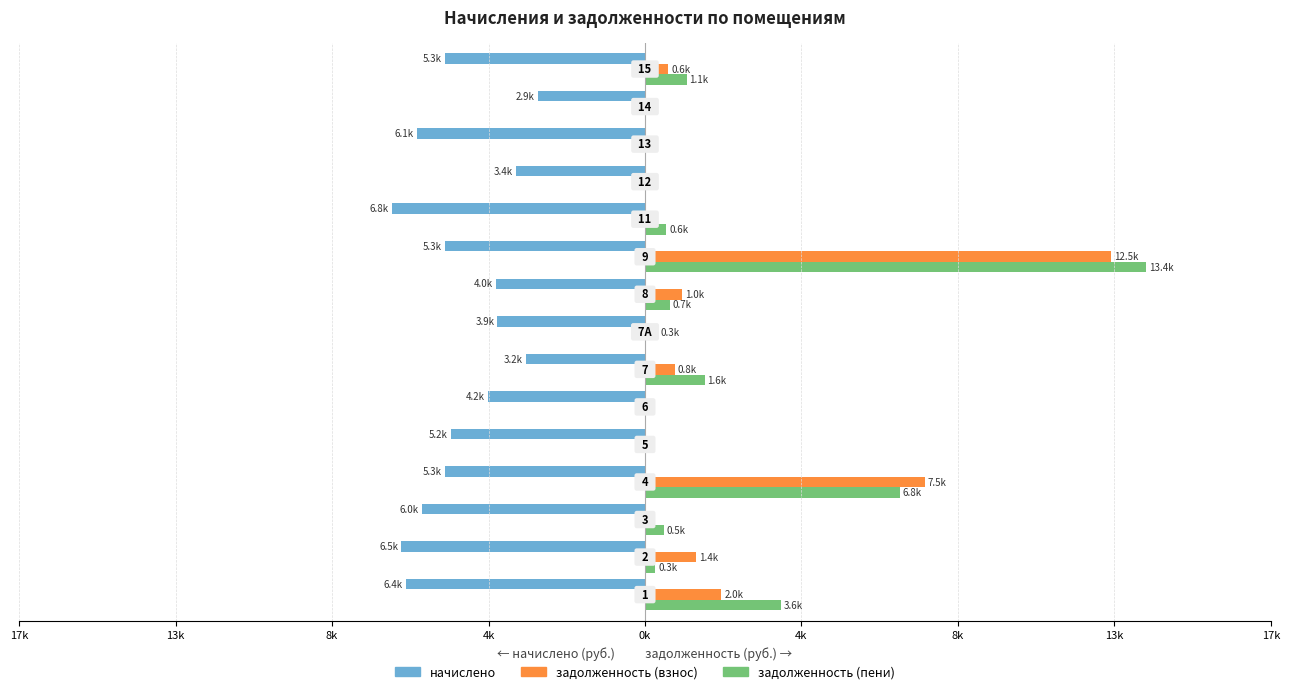

Rank the series by their maximum value, from lowest to highest.

начислено, задолженность (взнос), задолженность (пени)